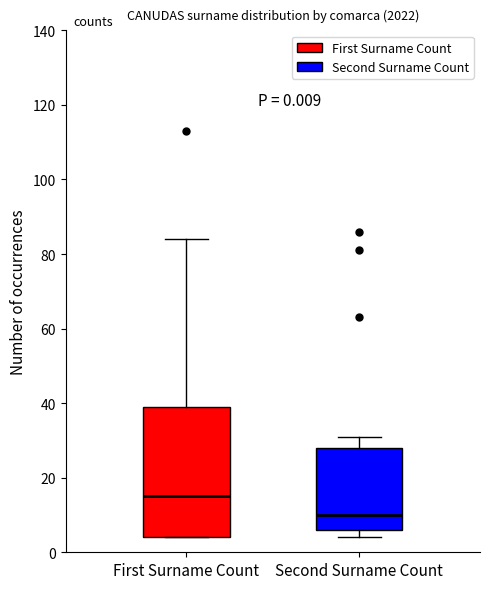

Comparing the boxes themselves (not the whiskers), which one is the tallest?

First Surname Count